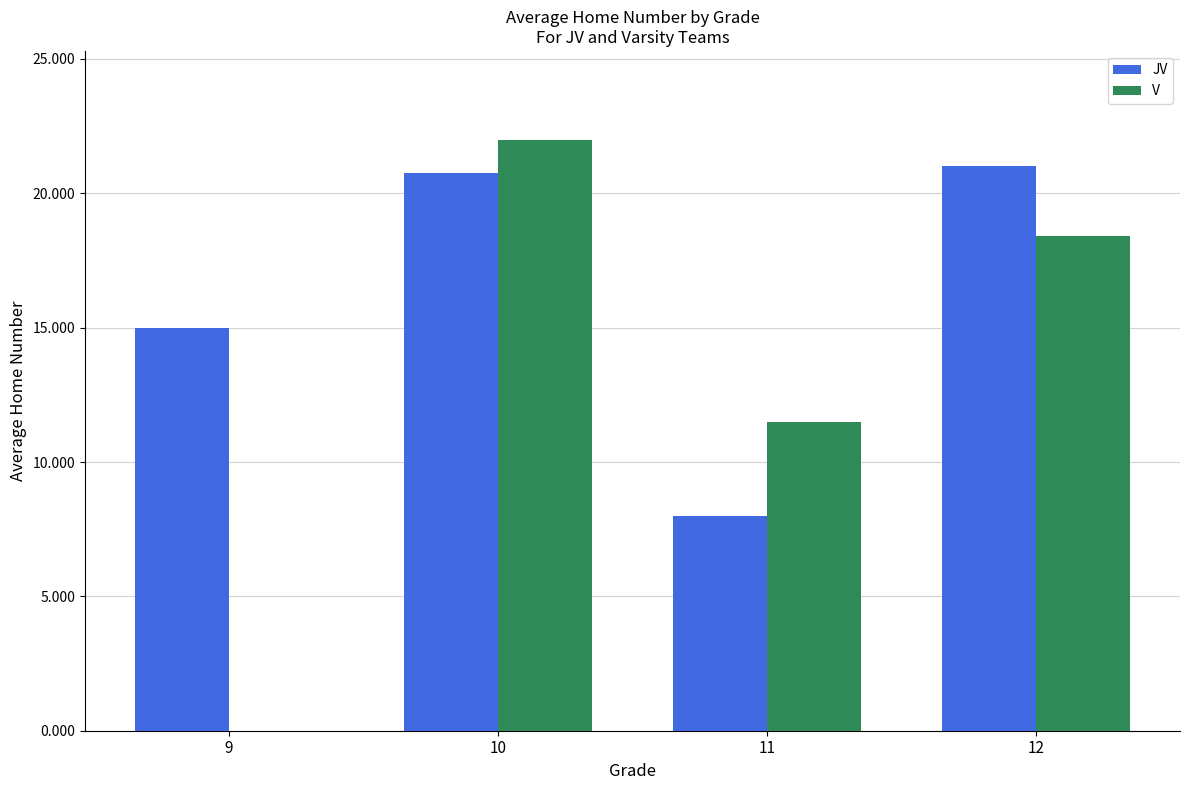

What is the sum of the JV values at 12 and 9?

36.0